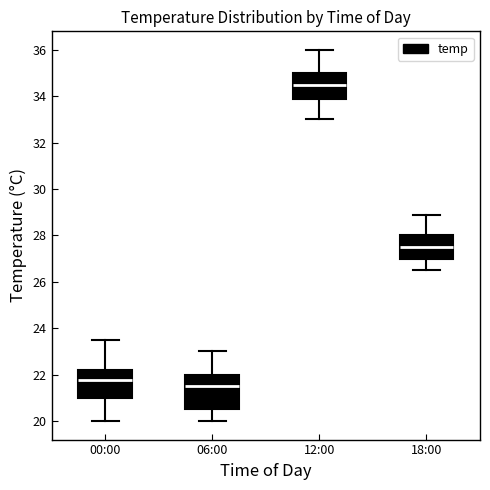

Which box has the lowest median line?

06:00